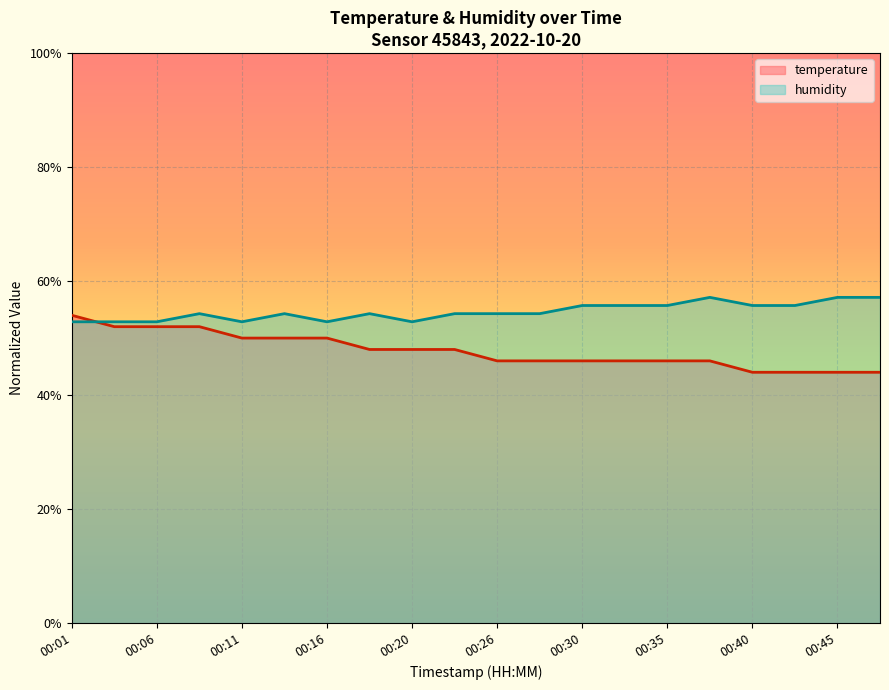

At which label is humidity closest to 0?

00:01